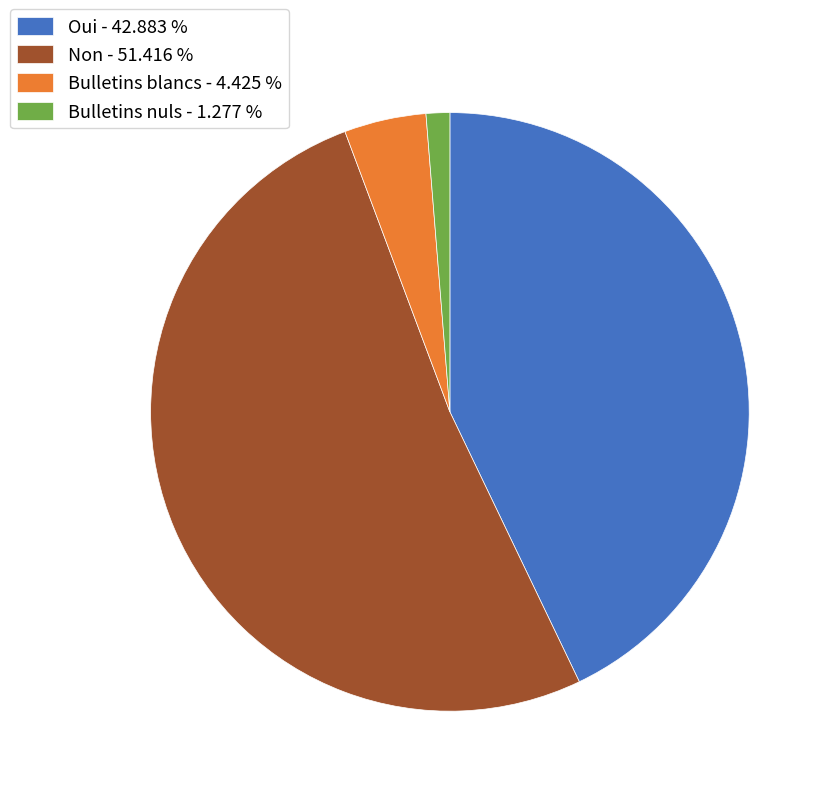

Count the number of slices in the pie.

4